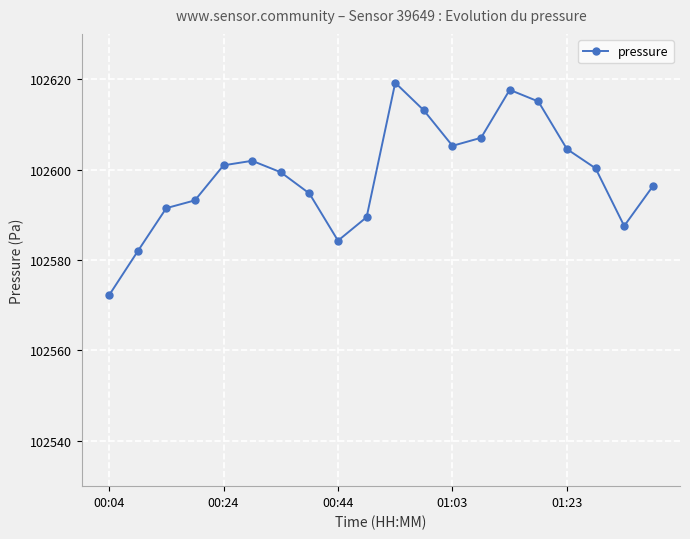

What is the average value?

102598.8